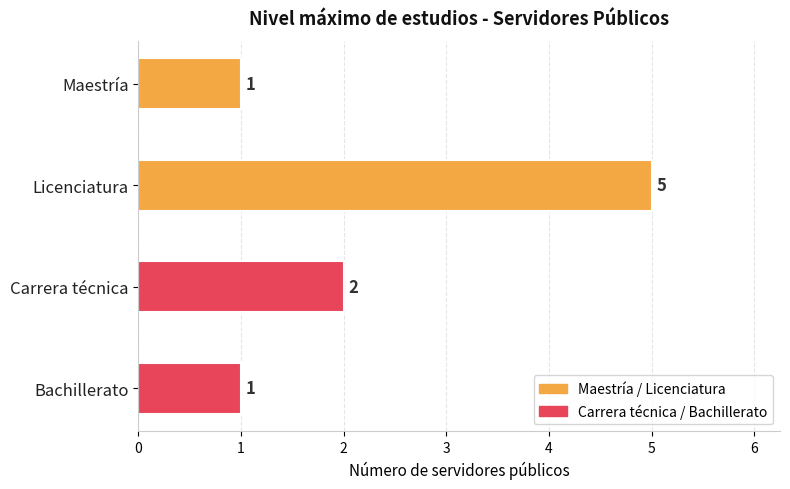

What is the average value of the Maestría series?

1